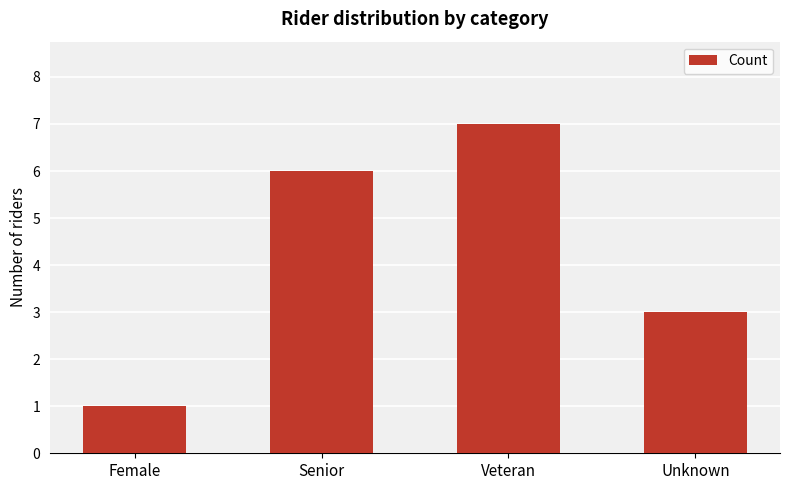

True or false: the data shows 10 at Veteran.

False